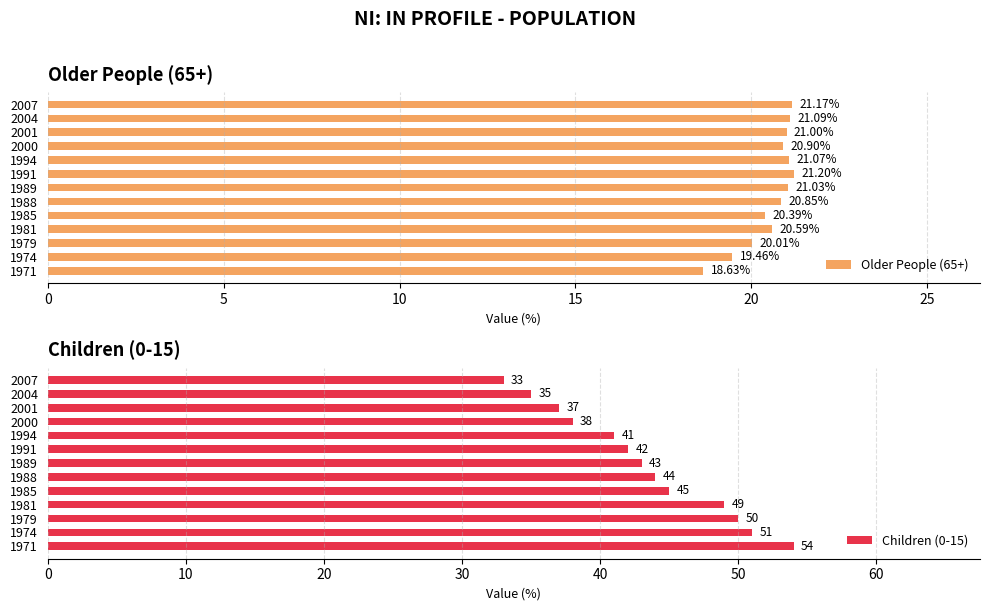

List the labels in order of Older People (65+) value, largest first.

1991, 2007, 2004, 1994, 1989, 2001, 2000, 1988, 1981, 1985, 1979, 1974, 1971